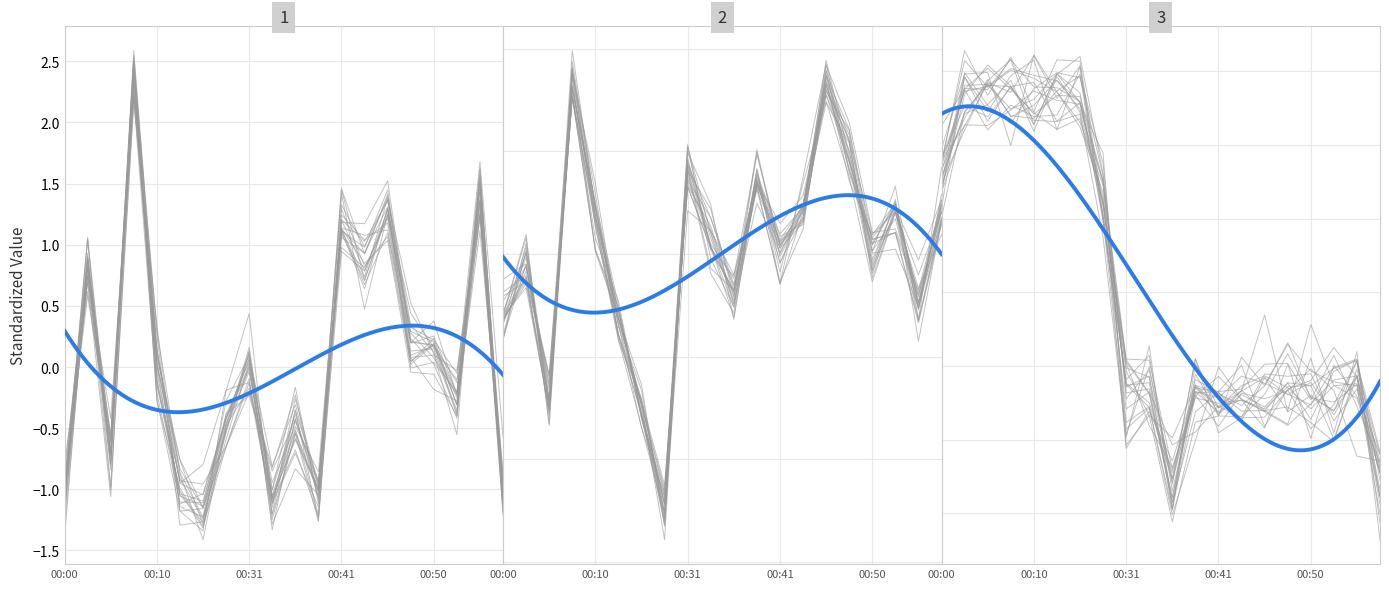

Count the number of data series in this chart.

3